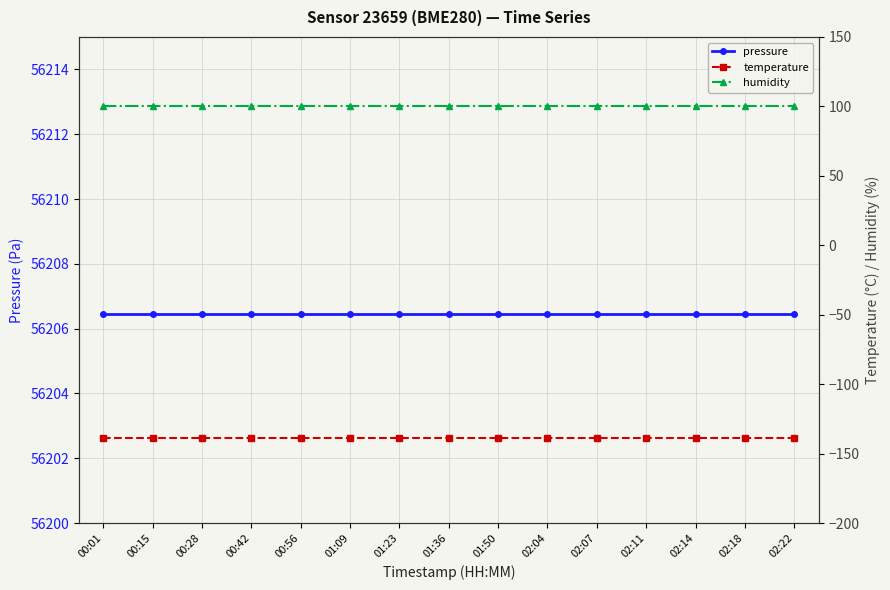

The value of humidity at 02:07 is 169.0. True or false?

False